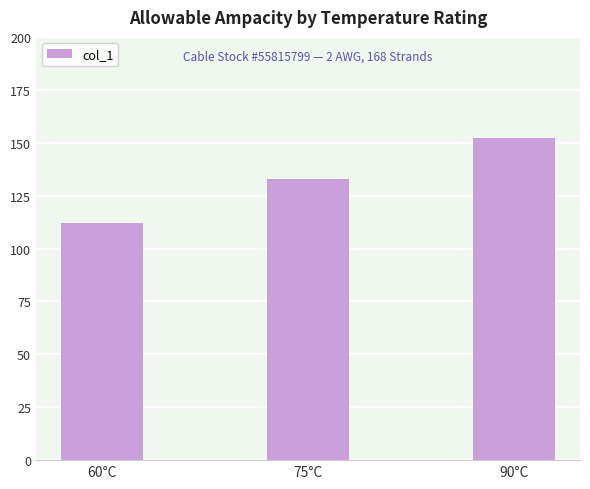

At which category does the chart reach its minimum across all series?

60°C